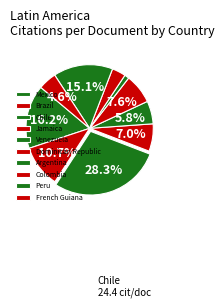

Which has a higher value, Peru or Argentina?

Peru